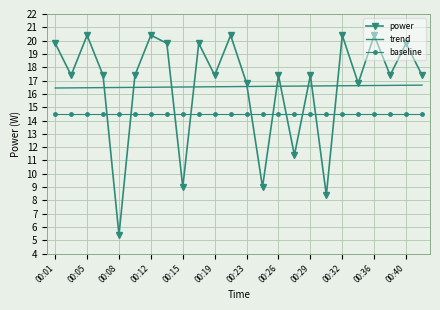

Which series has the largest range (max minus min)?

power